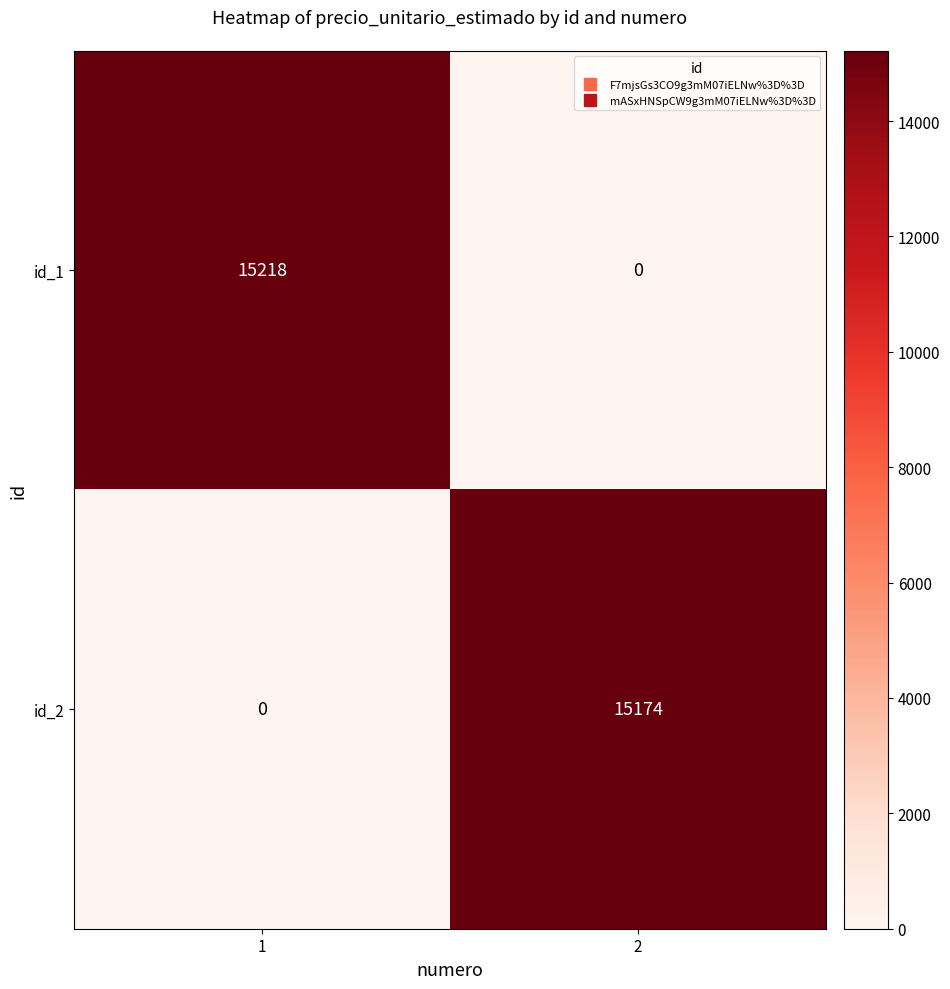

Is it true that id_2 equals 15174 at 2?

True